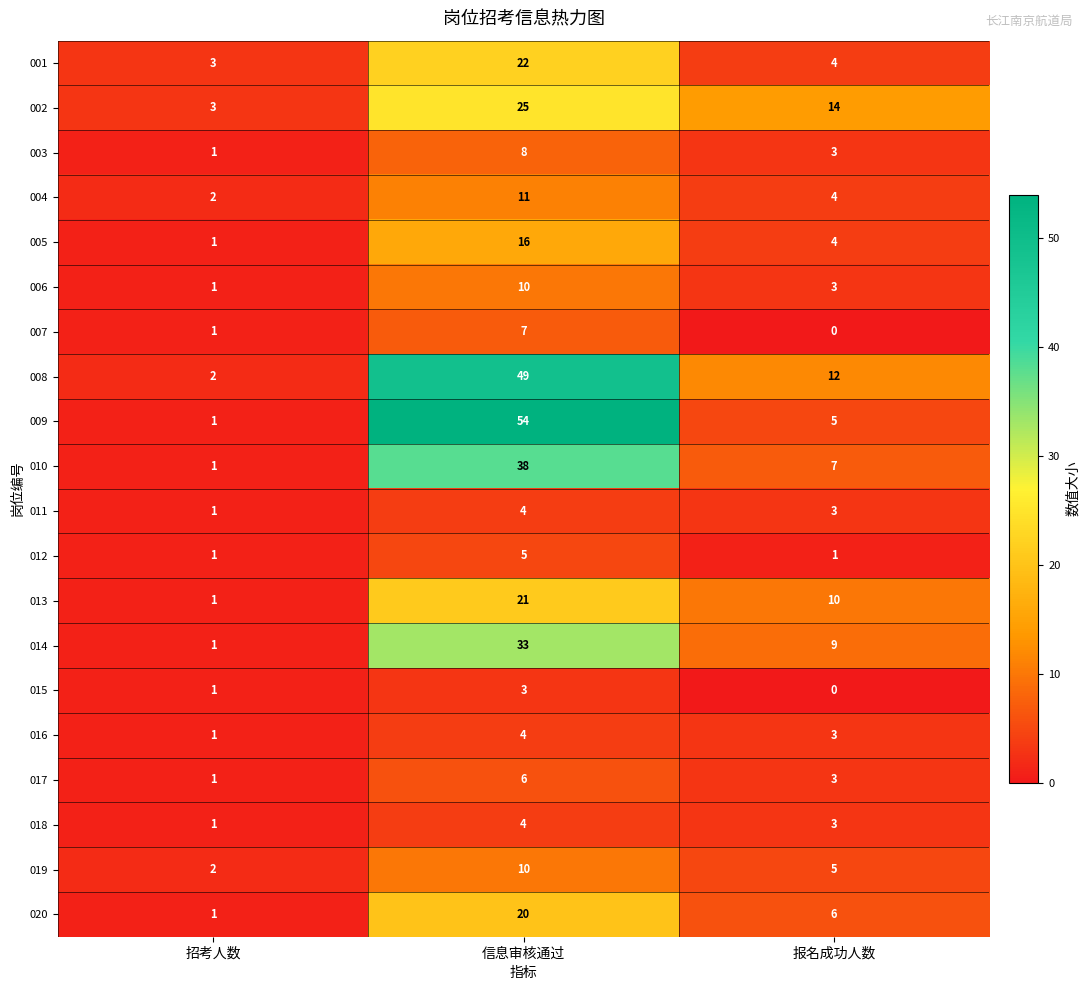

True or false: 010 has a value of 7 at 报名成功人数.

True